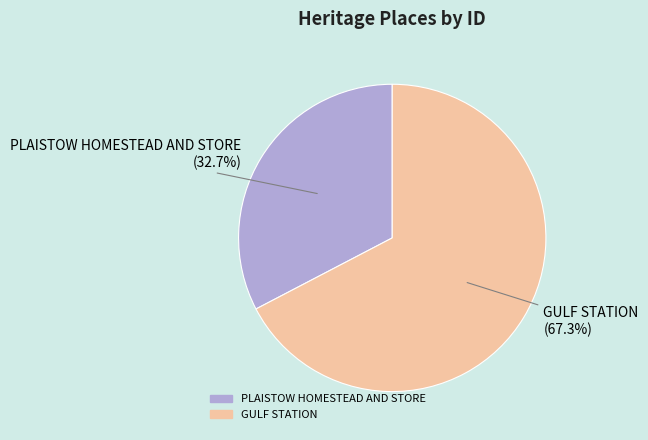

What percentage is the PLAISTOW HOMESTEAD AND STORE slice, to the nearest percent?

33%